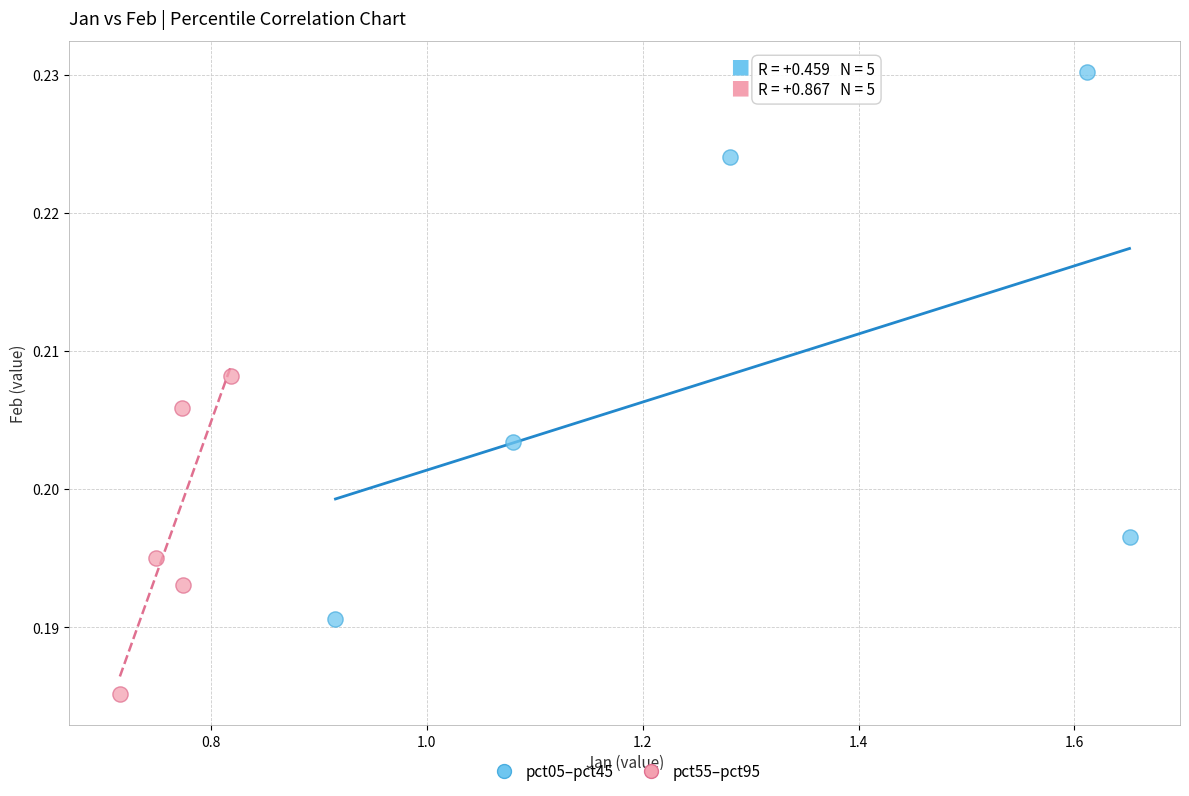

What are all the series names shown in the legend?

pct05–pct45, pct55–pct95